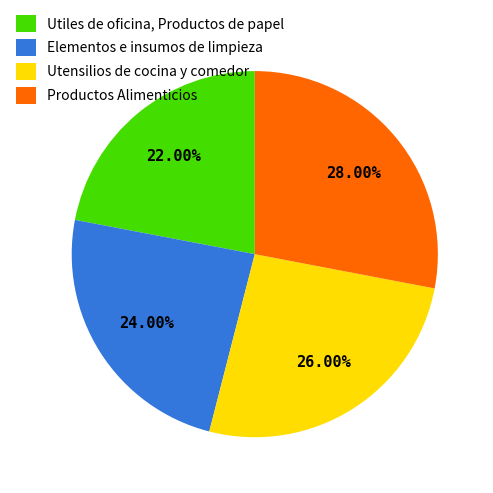

Is there any slice that represents more than half of the pie?

No